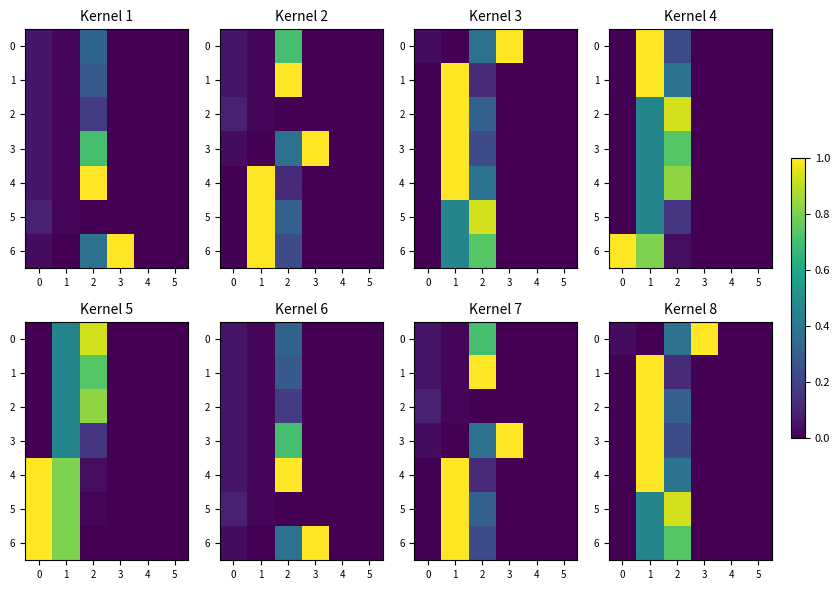

Is it true that 4 equals -0.6 at 3?

False